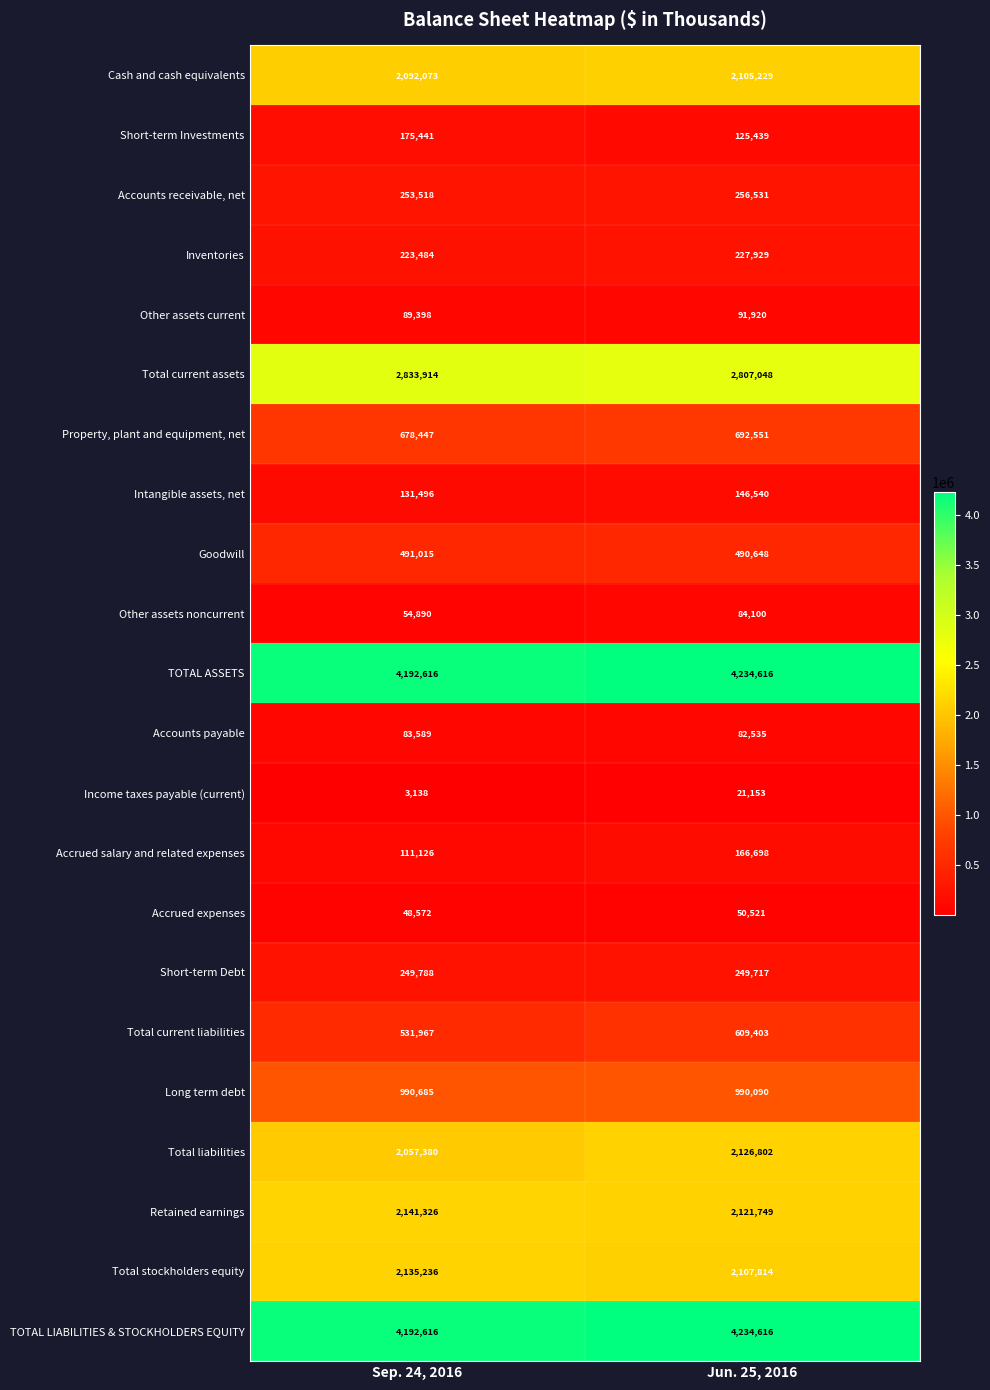

What is the minimum value shown in the chart?

3138